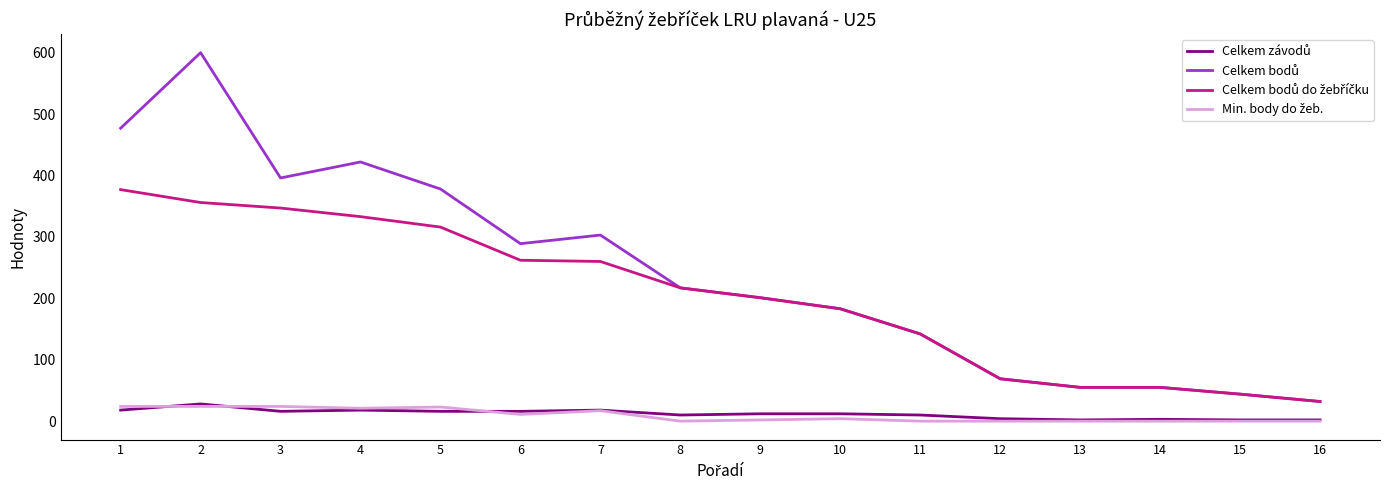

At how many categories does at least one series exceed 365?

5